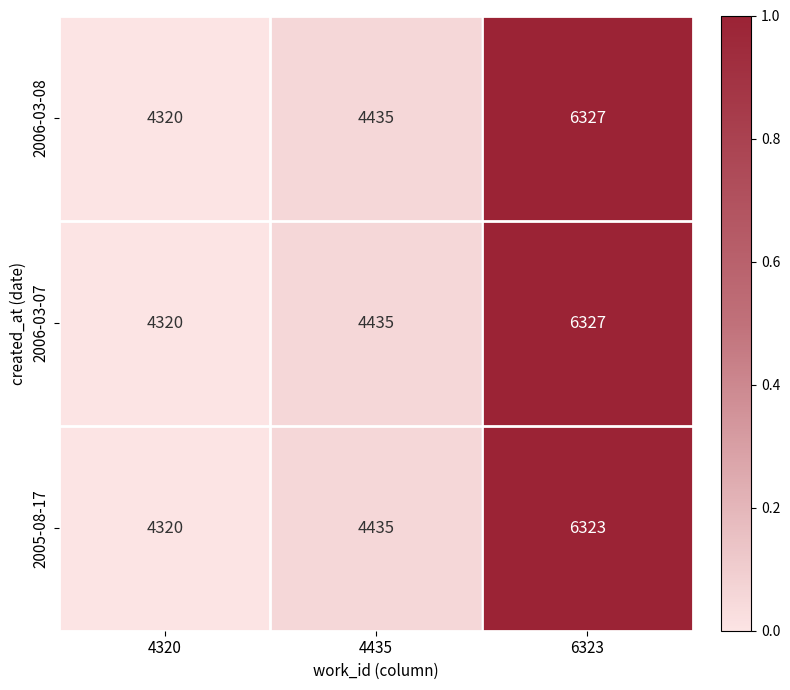

At which category is the sum across all series the highest?

6323